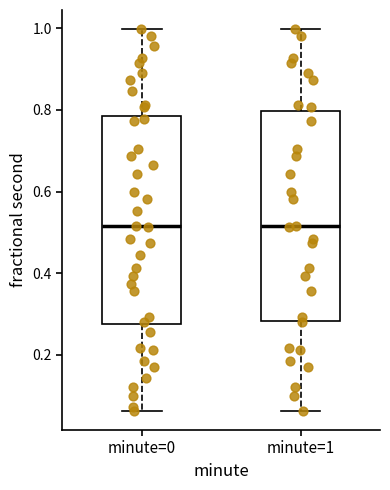

Reading left to right, transcribe this box plot: for each box, give where its median line is, the range the box spans, and where its two whiskers end, as read against the y-axis. The values are not printed on the chart, so give them approximately, as read against the axis.

minute=0: median 0.52, box 0.28 to 0.78, whiskers 0.06 to 1.00
minute=1: median 0.52, box 0.28 to 0.80, whiskers 0.06 to 1.00